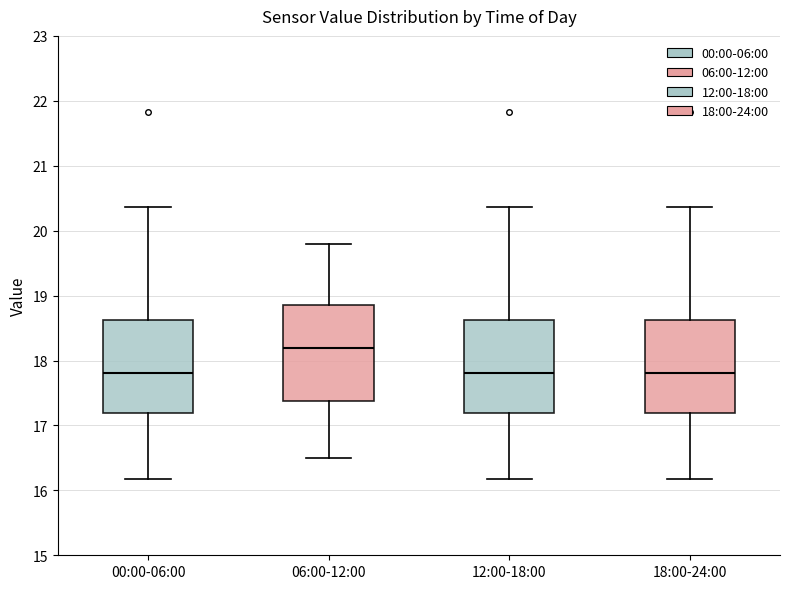

Reading left to right, transcribe this box plot: for each box, give where its median line is, the range the box spans, and where its two whiskers end, as read against the y-axis. The values are not printed on the chart, so give them approximately, as read against the axis.

00:00-06:00: median 17.8, box 17.2 to 18.6, whiskers 16.2 to 20.4
06:00-12:00: median 18.2, box 17.4 to 18.9, whiskers 16.5 to 19.8
12:00-18:00: median 17.8, box 17.2 to 18.6, whiskers 16.2 to 20.4
18:00-24:00: median 17.8, box 17.2 to 18.6, whiskers 16.2 to 20.4